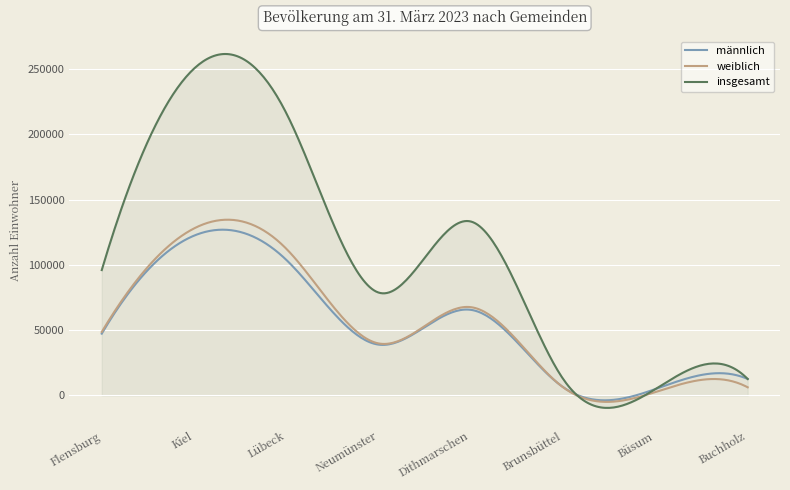

Which series has the largest total across all categories?

insgesamt